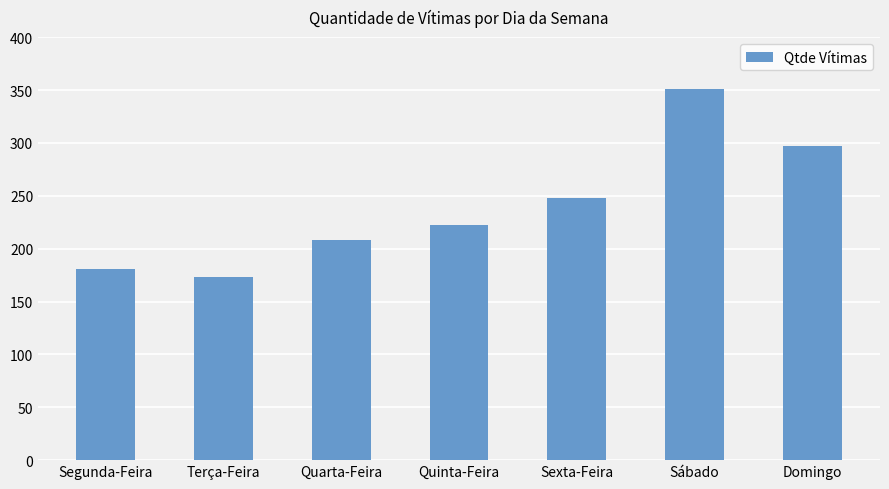

Reading right to left, list all the values displayed in this chart.

297	351	248	222	208	173	181